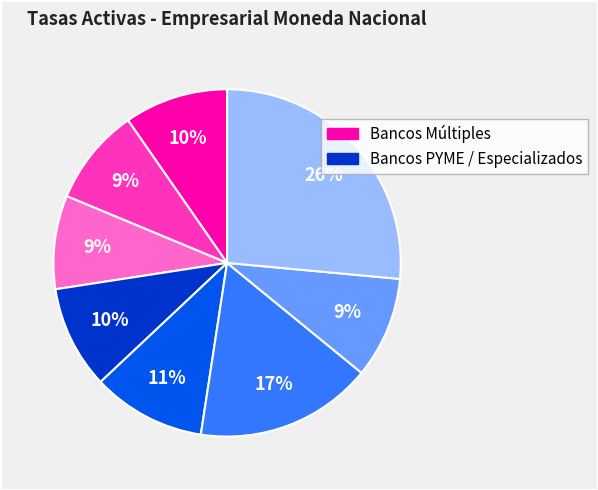

Is there any slice that represents more than half of the pie?

No